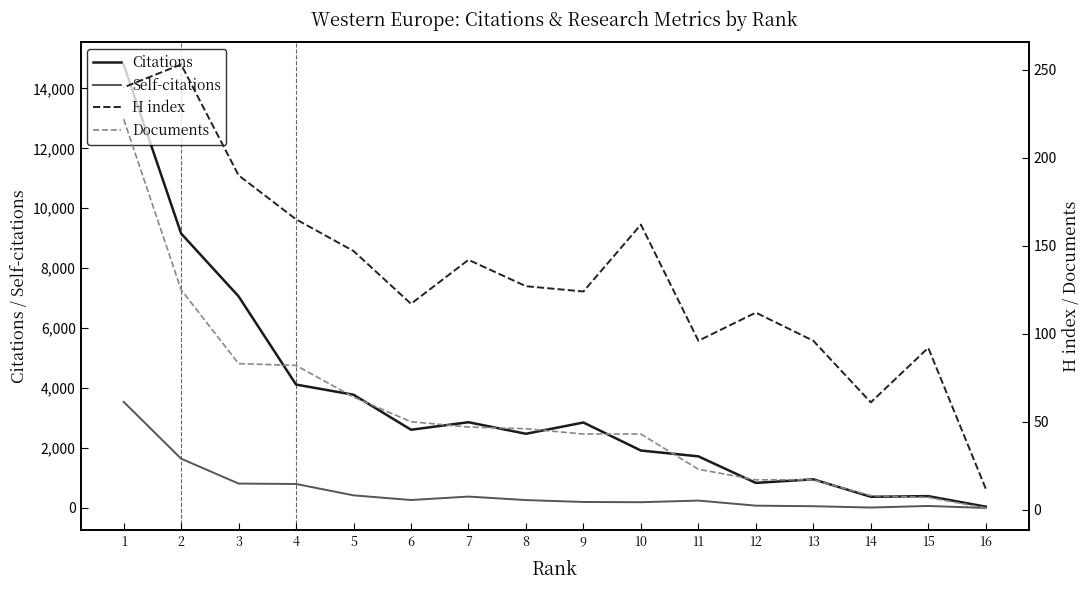

What value does the H index series have at 2, to the nearest 50?

250